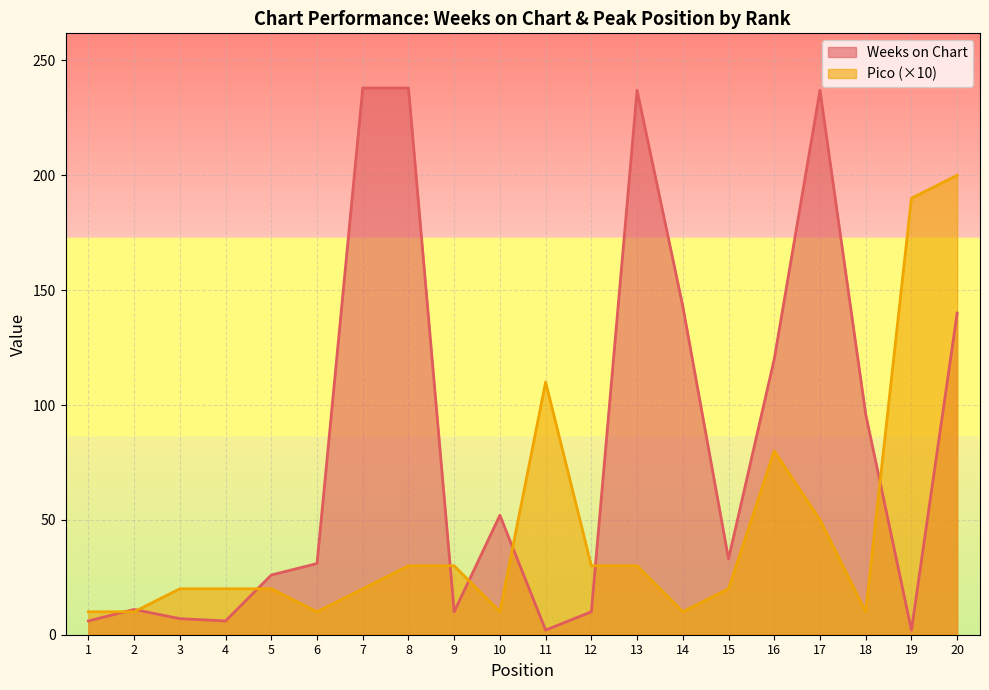

At how many categories does at least one series exceed 80?

10